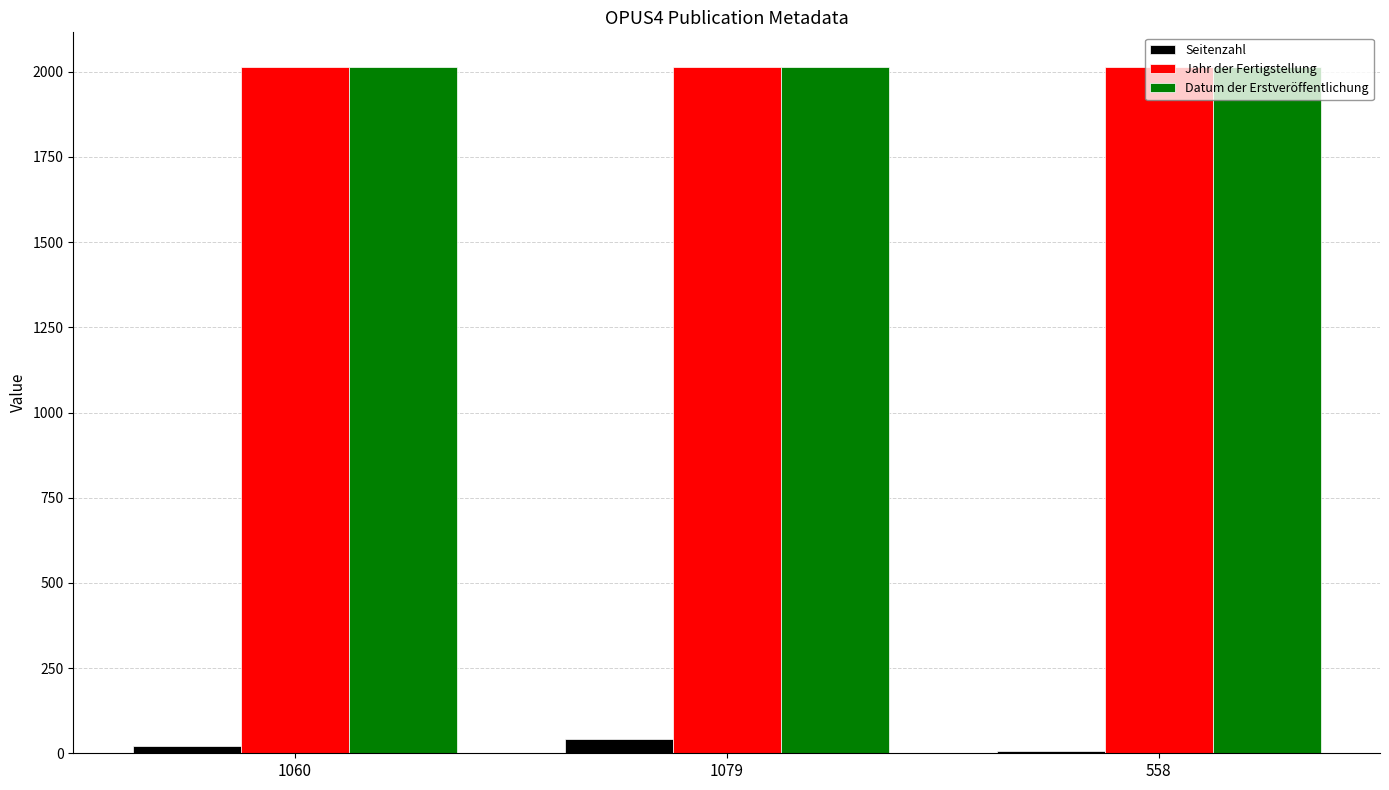

Is the value of Seitenzahl at 1060 greater than the value of Datum der Erstveröffentlichung at 1079?

No